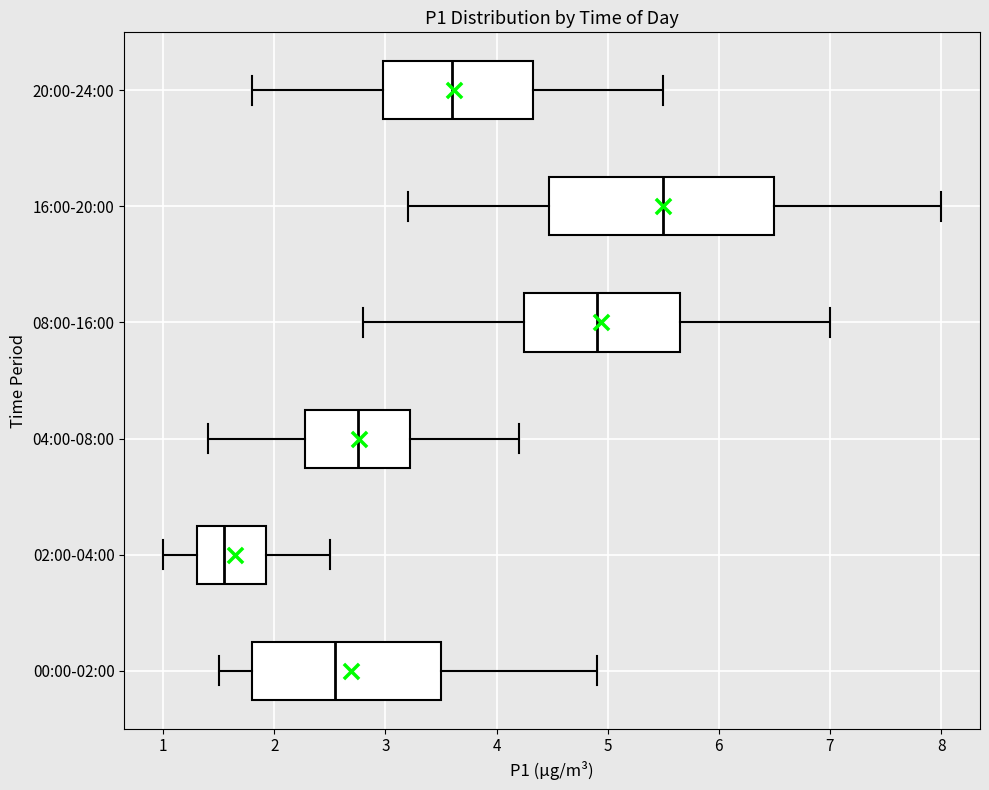

Reading bottom to top, transcribe this box plot: for each box, give where its median line is, the range the box spans, and where its two whiskers end, as read against the x-axis. The values are not printed on the chart, so give them approximately, as read against the axis.

00:00-02:00: median 2.6, box 1.8 to 3.5, whiskers 1.5 to 4.9
02:00-04:00: median 1.6, box 1.3 to 1.9, whiskers 1.0 to 2.5
04:00-08:00: median 2.8, box 2.3 to 3.2, whiskers 1.4 to 4.2
08:00-16:00: median 4.9, box 4.3 to 5.7, whiskers 2.8 to 7.0
16:00-20:00: median 5.5, box 4.5 to 6.5, whiskers 3.2 to 8.0
20:00-24:00: median 3.6, box 3.0 to 4.3, whiskers 1.8 to 5.5